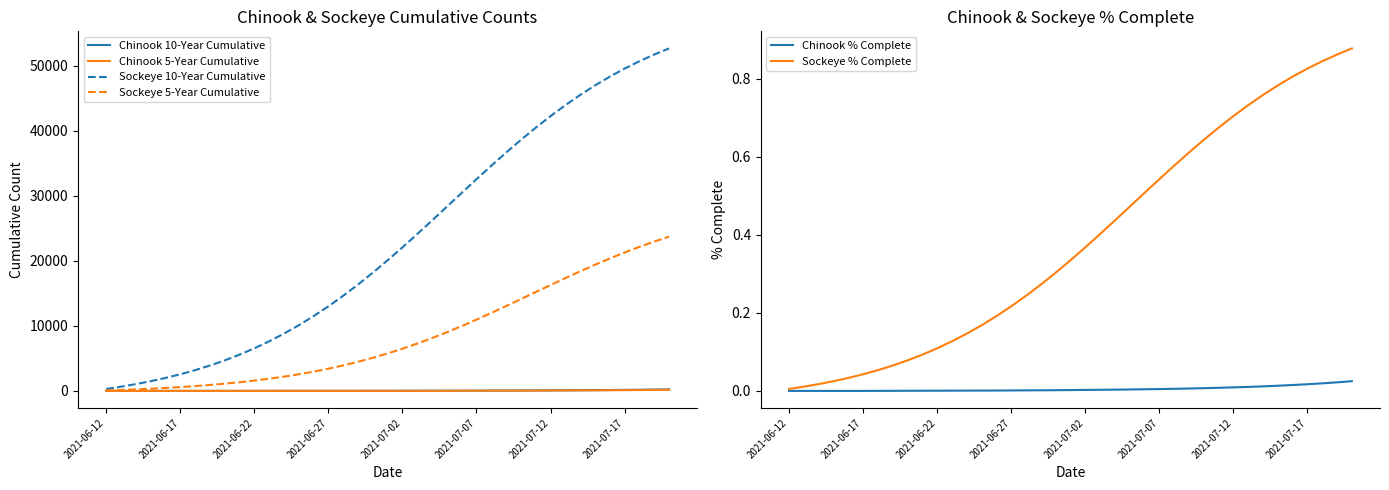

How many data points in Chinook 5-Year Cumulative are less than 12?

19